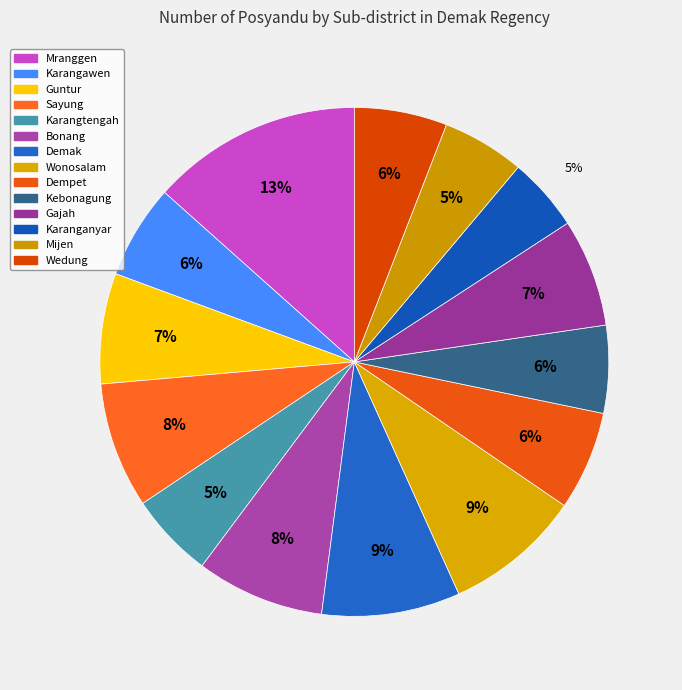

How many slices are in this pie chart?

14